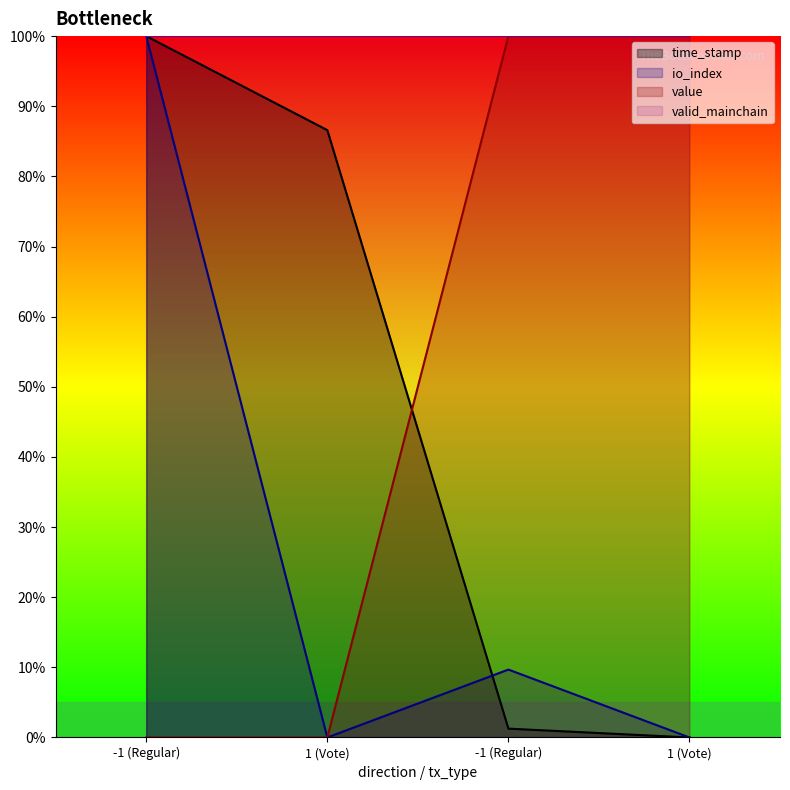

True or false: io_index has more than 1 points higher than both neighbors.

False